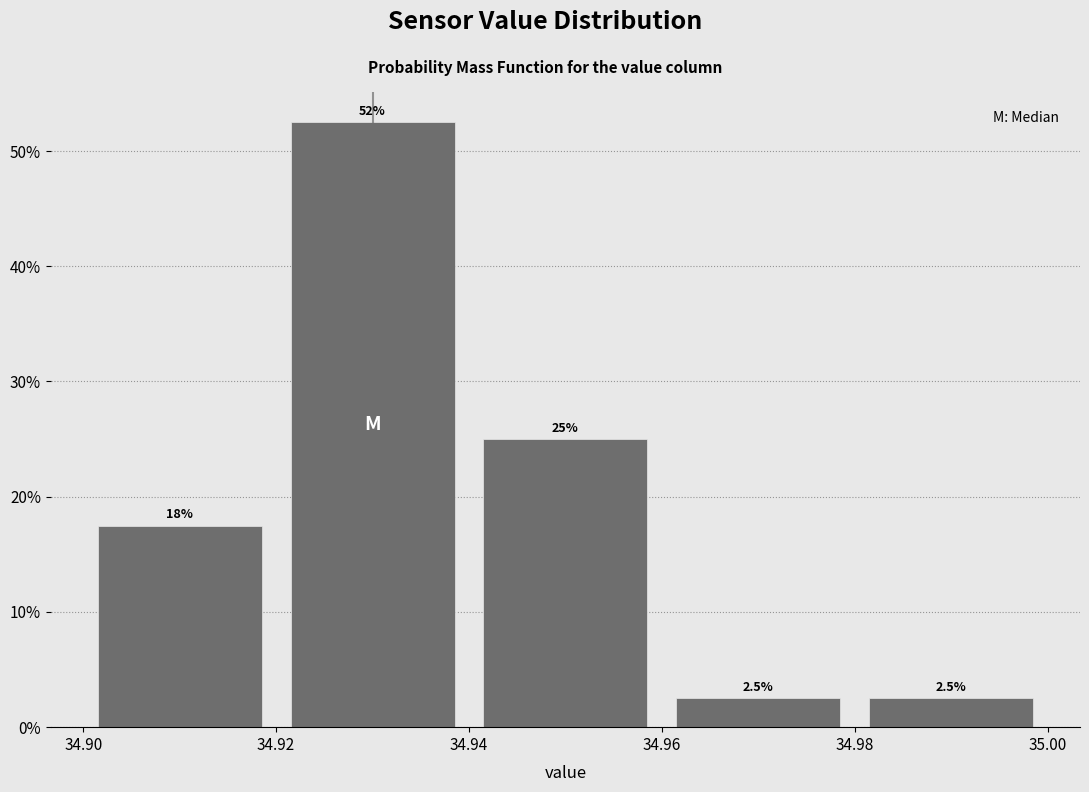

Over which range of the x-axis is the bar tallest?

34.92 to 34.94